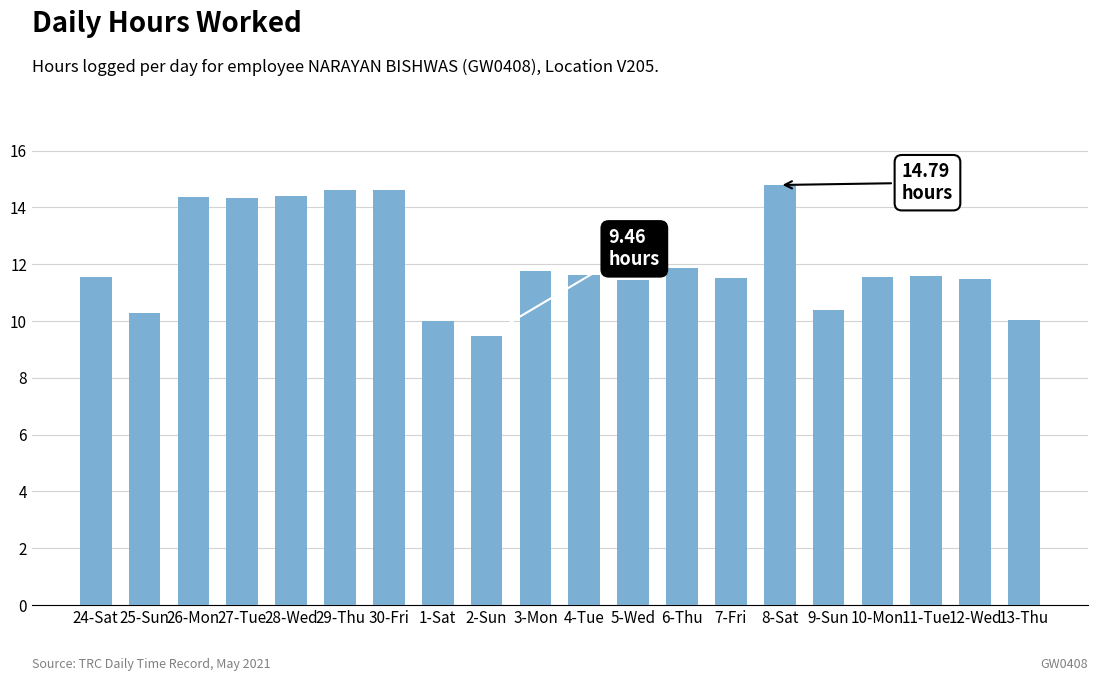

What is the difference between the second highest and second lowest values?

4.6